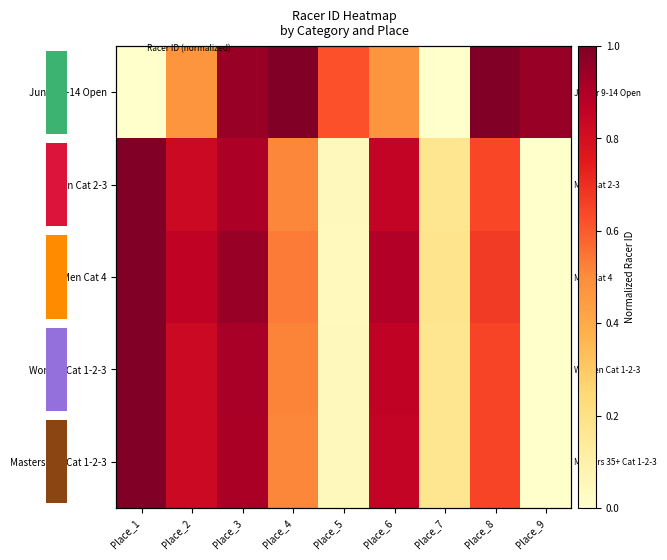

Count the number of data series in this chart.

5